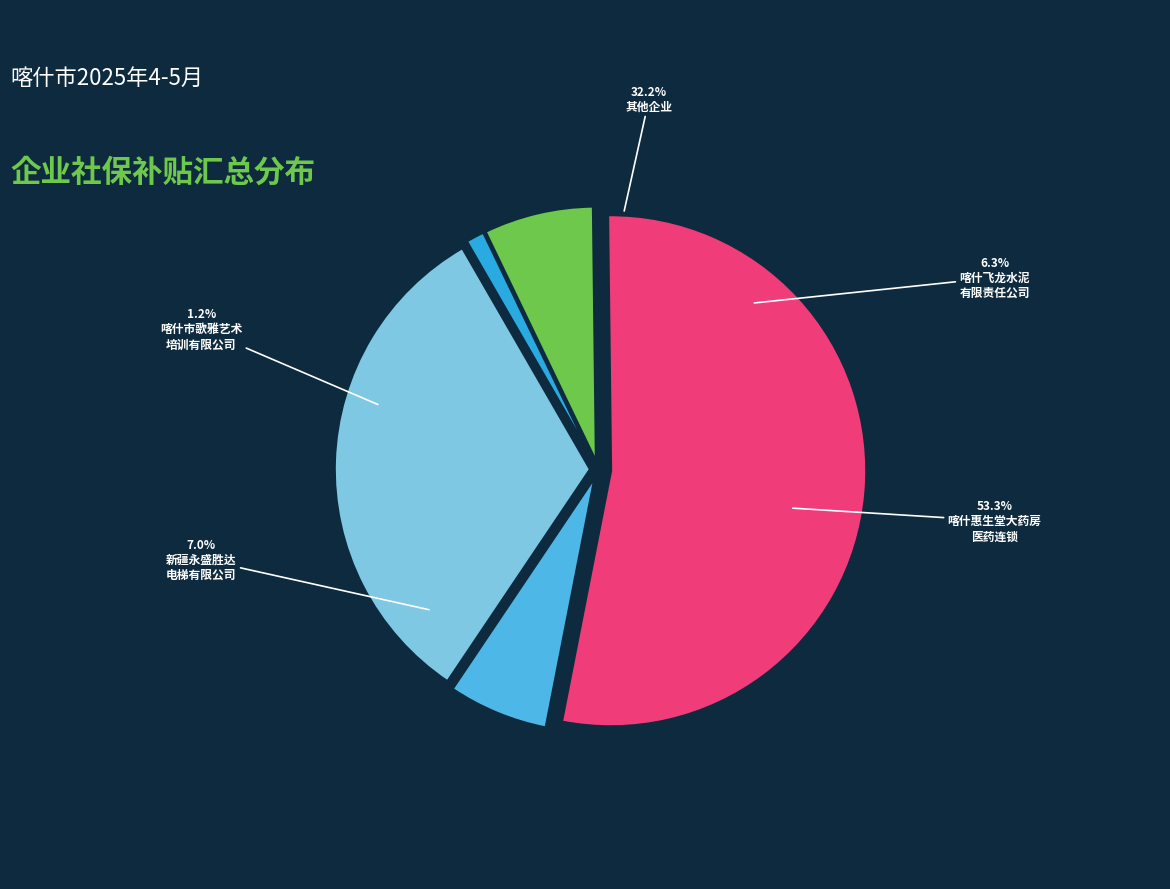

What is the majority slice?

养老单位缴纳部分